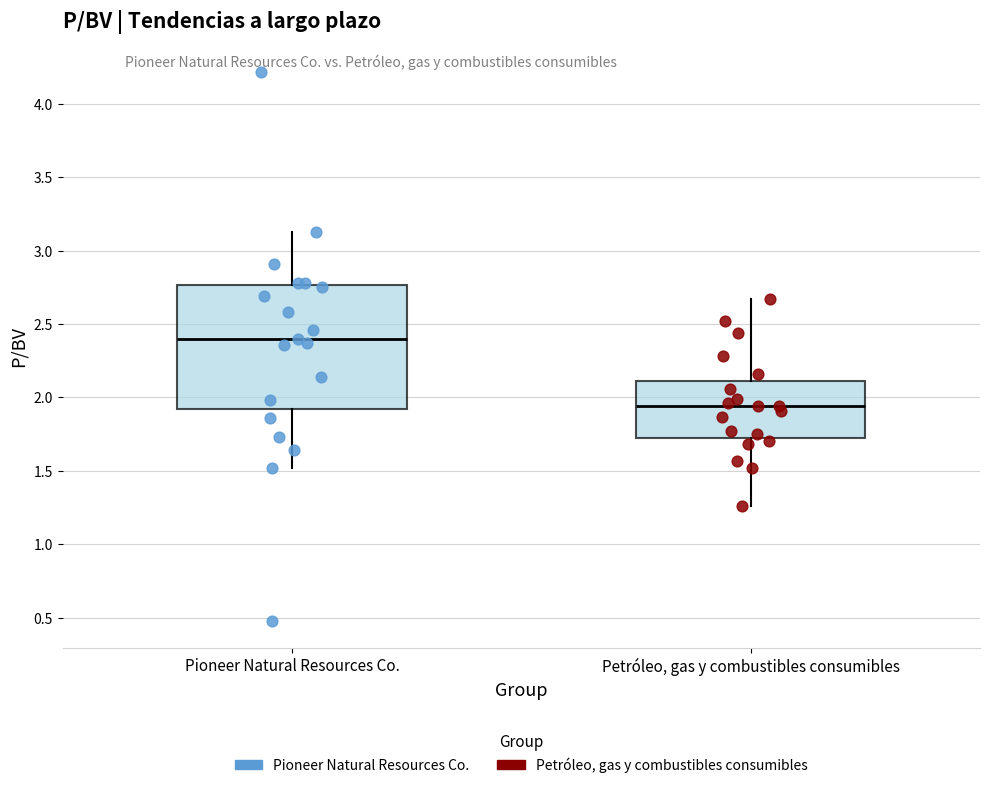

Which box has the highest median line?

Pioneer Natural Resources Co.